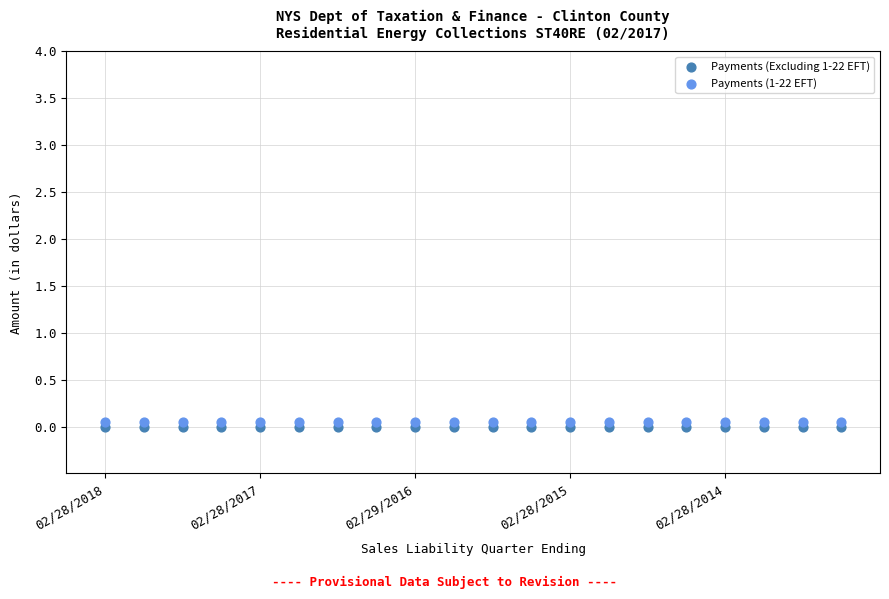

Which series contains the highest Y value?

Payments (1-22 EFT)